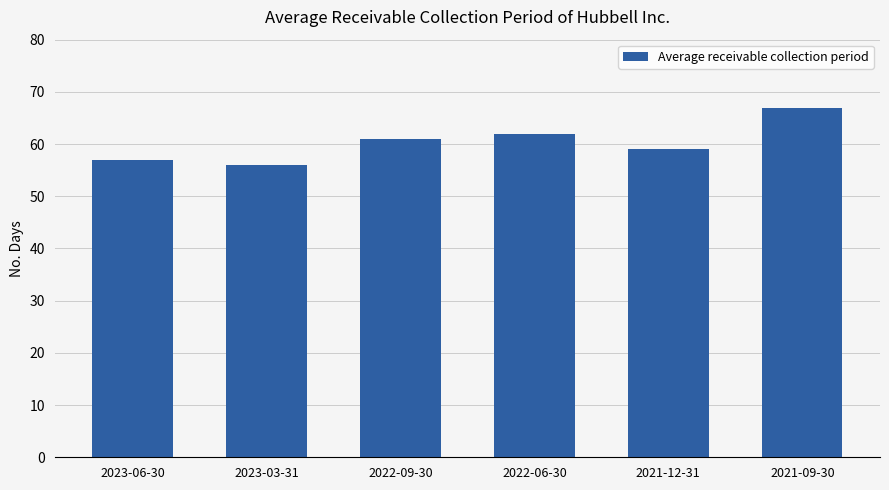

What is the value of the 1st bar from the left?

57